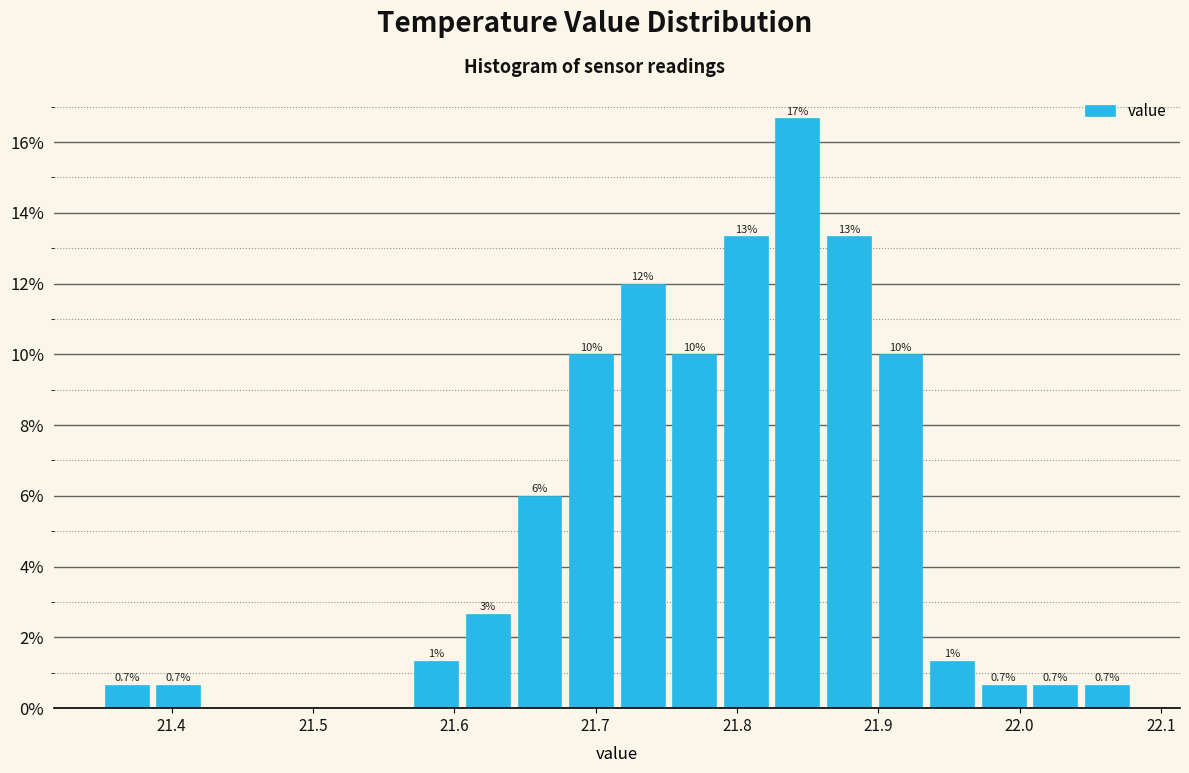

Around what value on the x-axis is the tallest bar? Give the approximate position of its centre, as read against the axis.

21.84